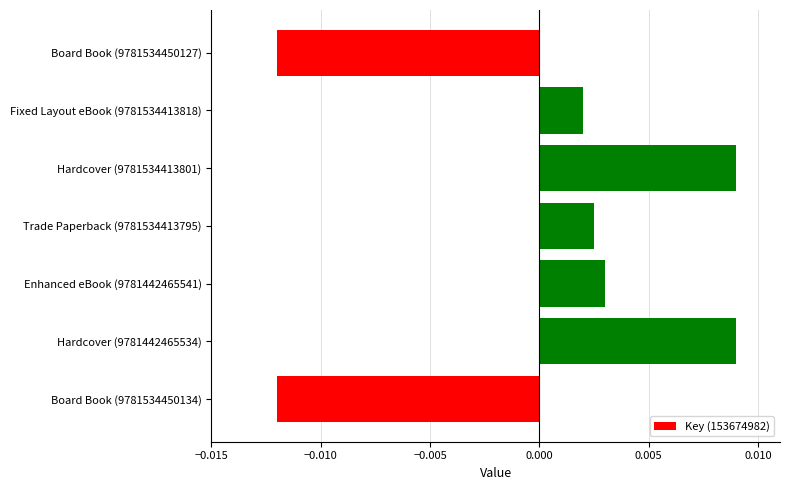

Which has a higher value, Enhanced eBook (9781442465541) or Fixed Layout eBook (9781534413818)?

Enhanced eBook (9781442465541)